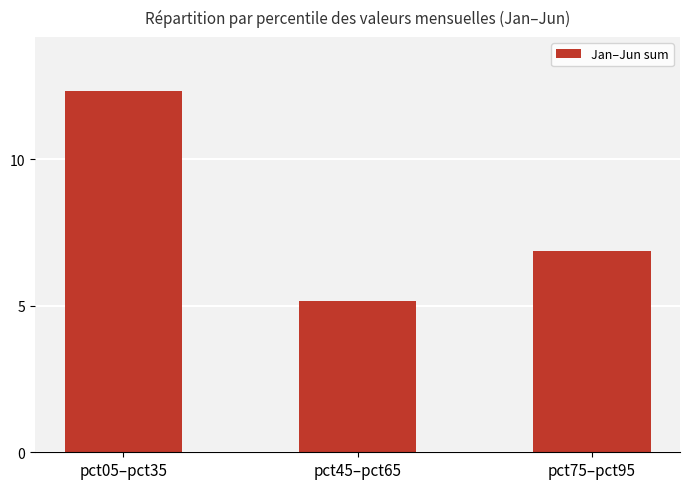

What is the label of the 1st bar from the right?

pct75–pct95